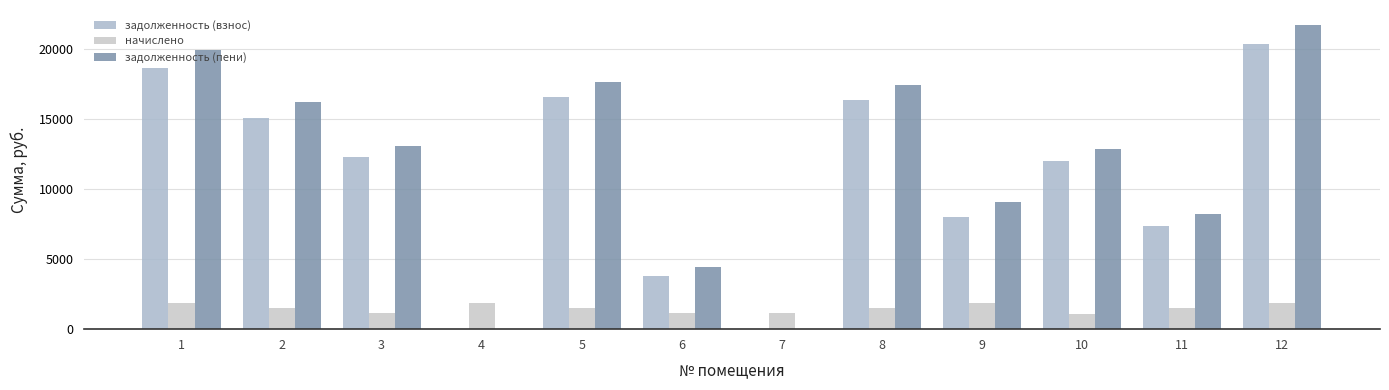

Read the начислено value at 10.

1099.9